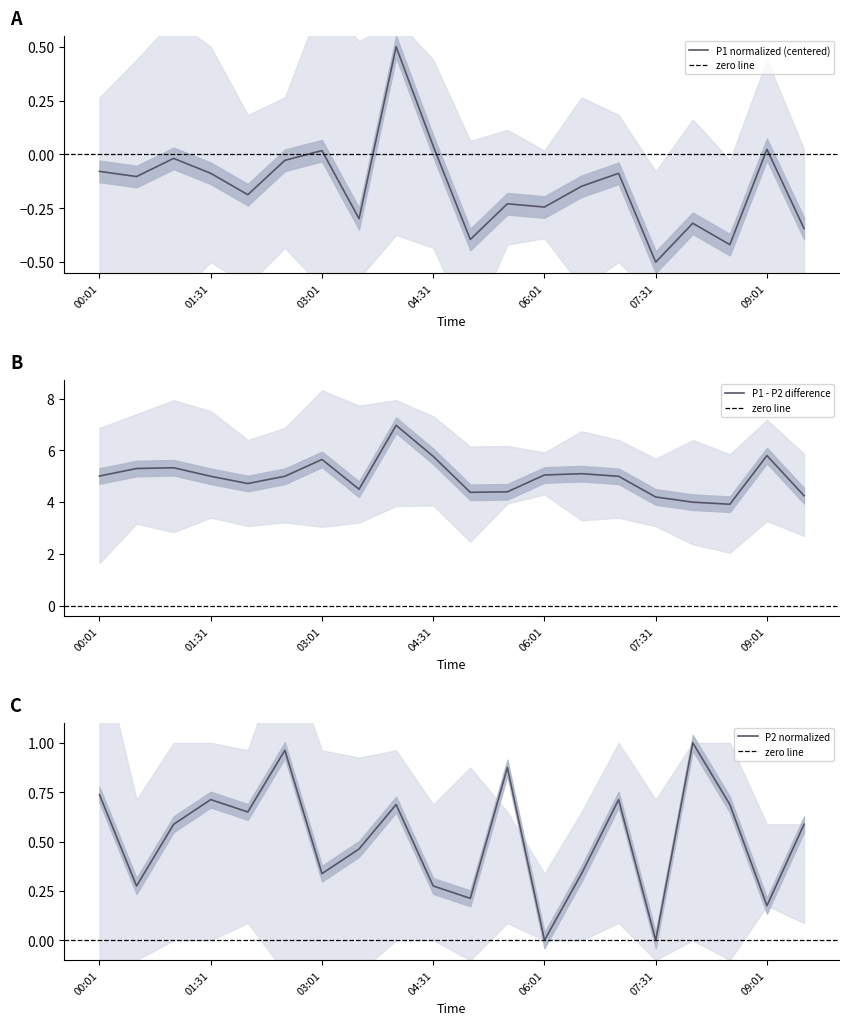

Reading left to right, extract all data points from this chart.

P1: -0.1	-0.1	-0.0	-0.1	-0.2	-0.0	0.0	-0.3	0.5	0.0	-0.4	-0.2	-0.2	-0.1	-0.1	-0.5	-0.3	-0.4	0.0	-0.3
P2: 0.7	0.3	0.6	0.7	0.7	1.0	0.3	0.5	0.7	0.3	0.2	0.9	0.0	0.3	0.7	0.0	1.0	0.7	0.2	0.6